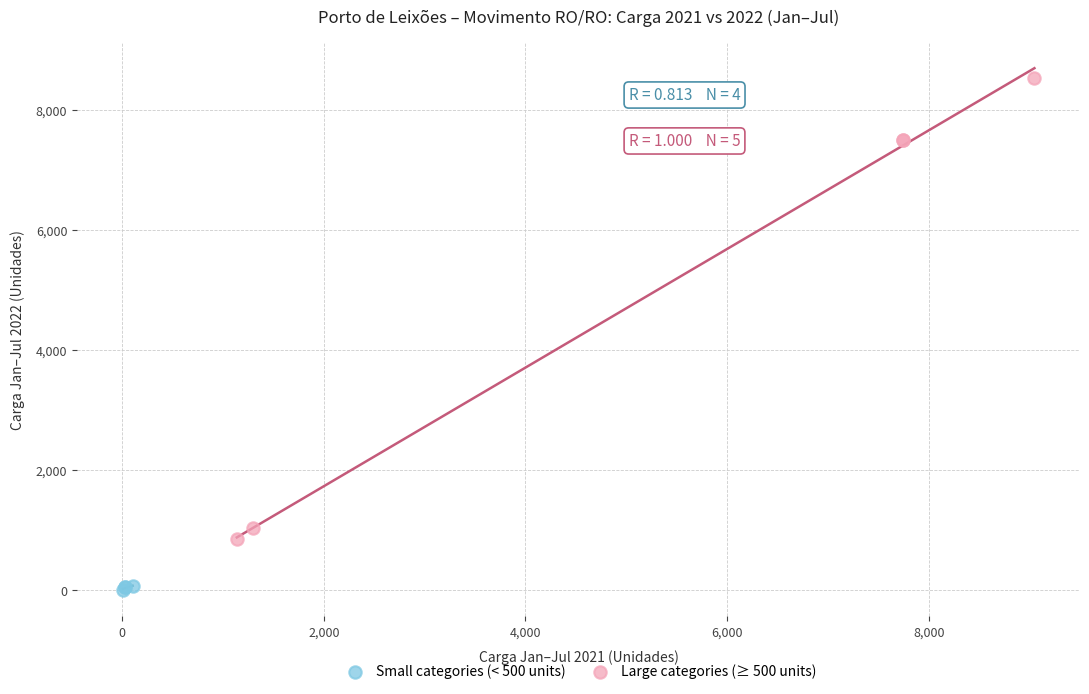

Which series reaches the minimum Y coordinate?

Small categories (< 500 units)